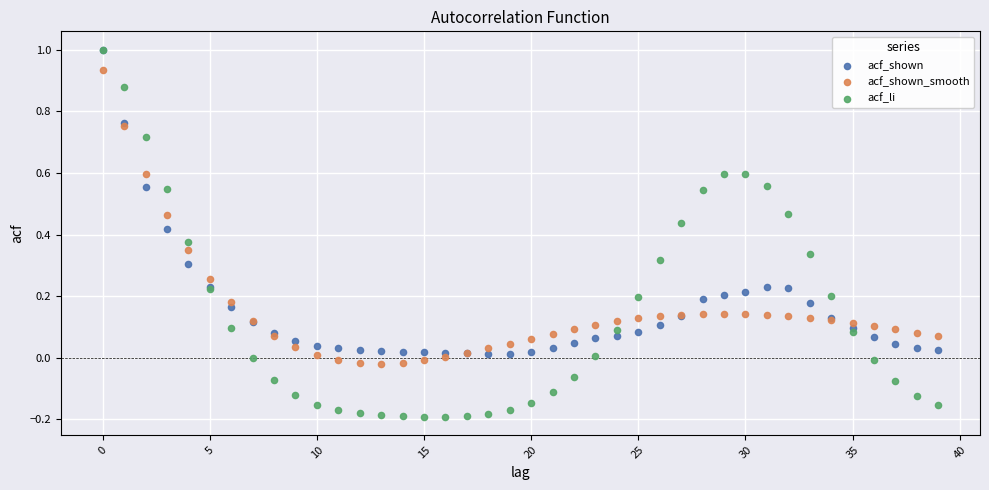

Which series has the largest Y range (max minus min)?

acf_li